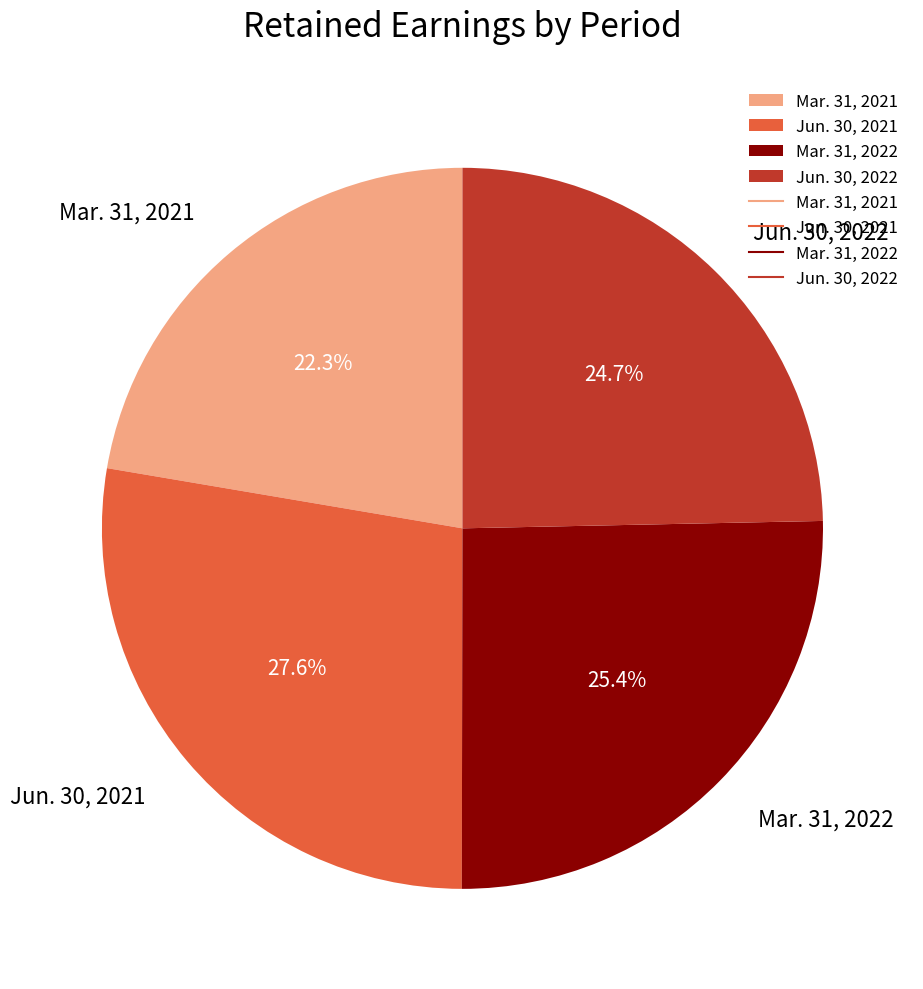

Which category has the smallest portion of the pie?

Mar. 31, 2021